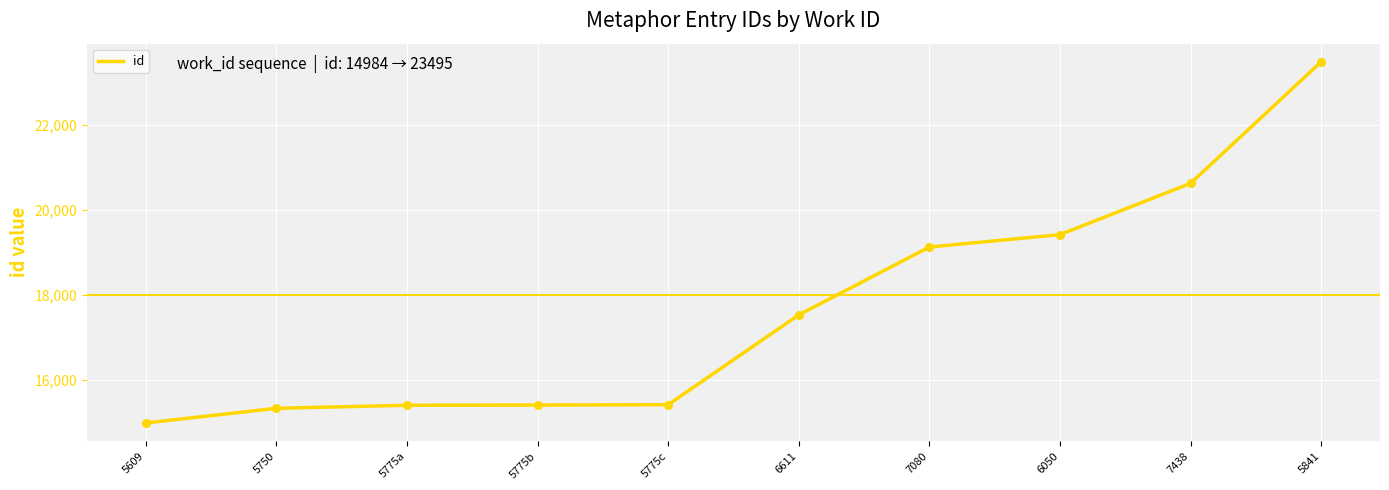

What is the change in value from 5609 to 5841?

+8511